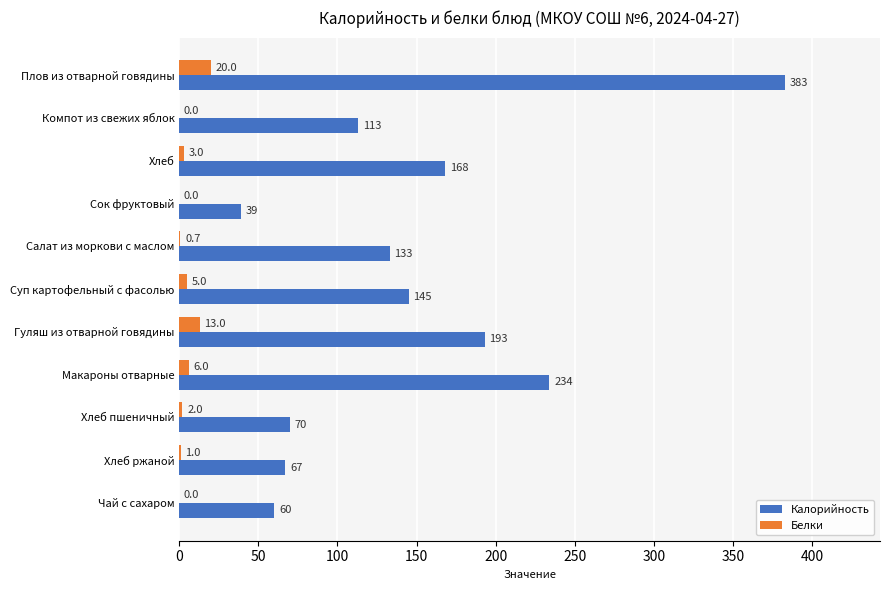

At which category is the sum across all series the highest?

Плов из отварной говядины